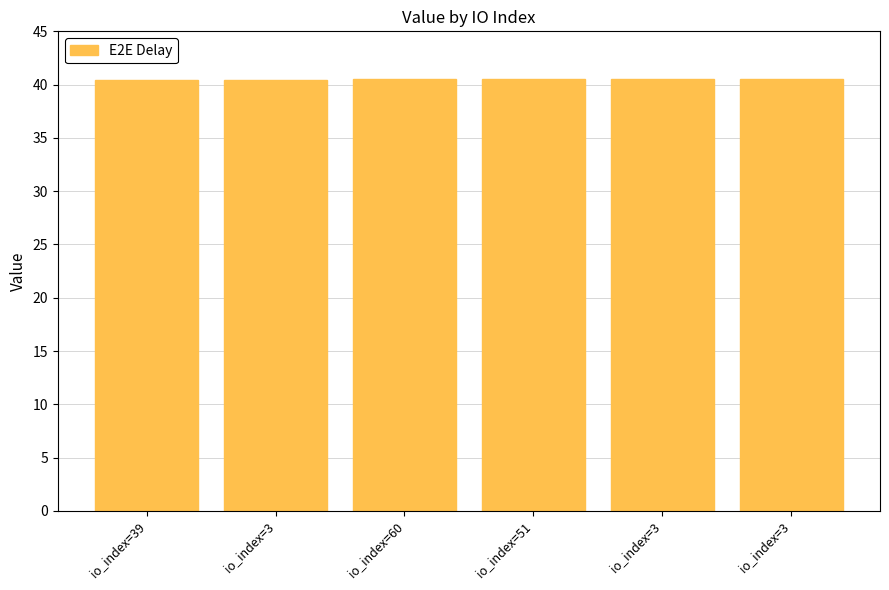

What is the label of the 6th bar from the left?

io_index=3